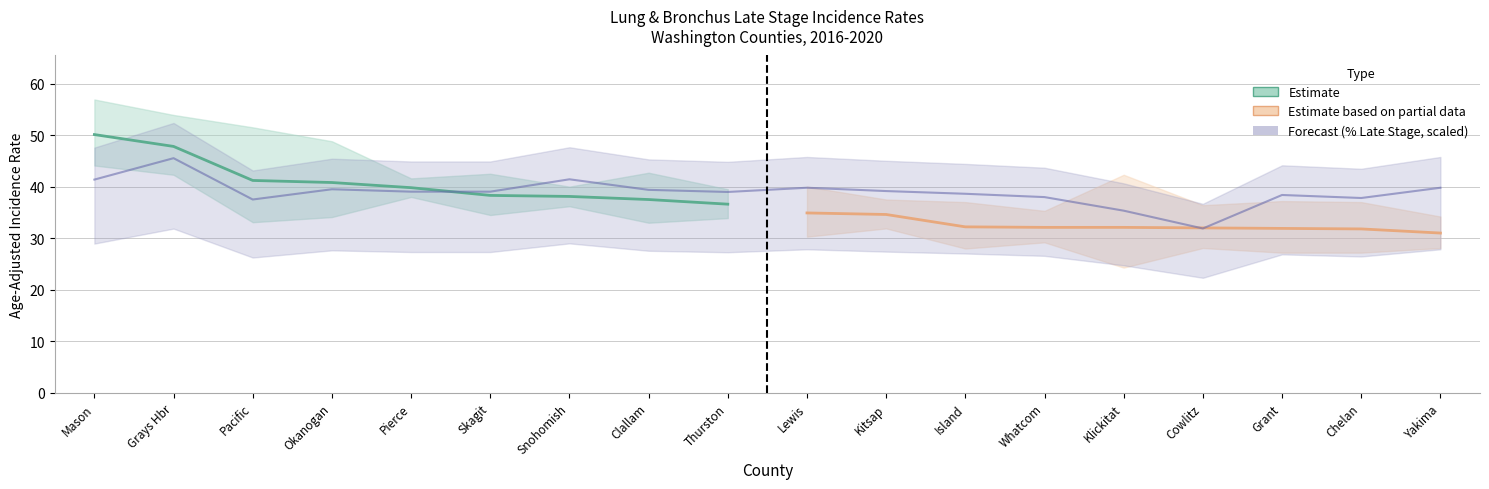

Rank the categories by Estimate value from lowest to highest.

Thurston, Clallam, Snohomish, Skagit, Pierce, Okanogan, Pacific, Grays Hbr, Mason